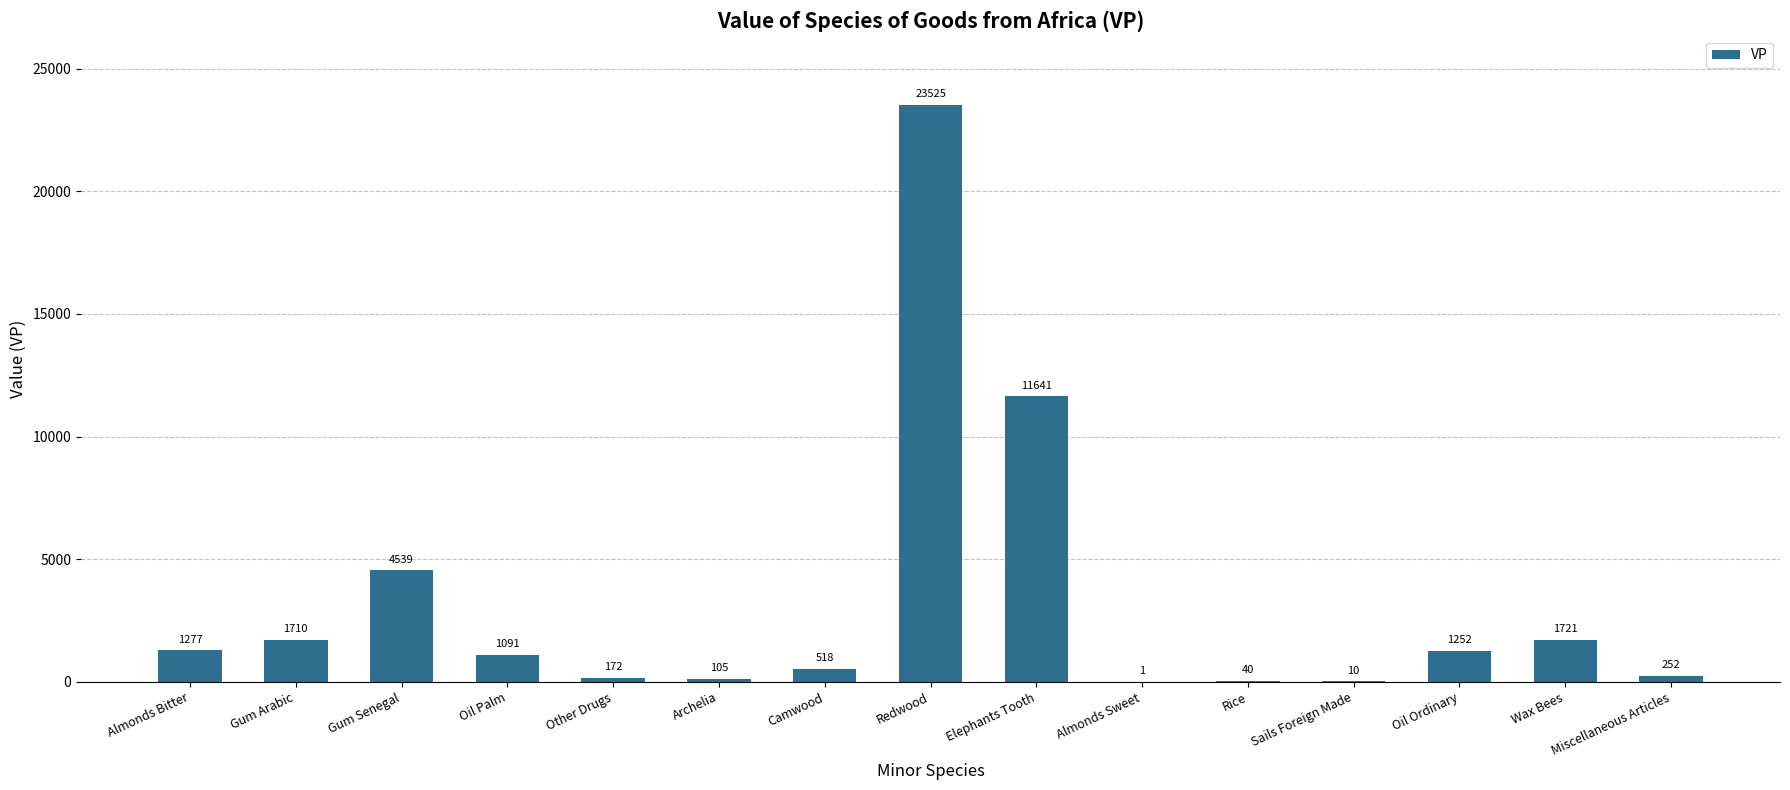

How many series are shown in this chart?

1